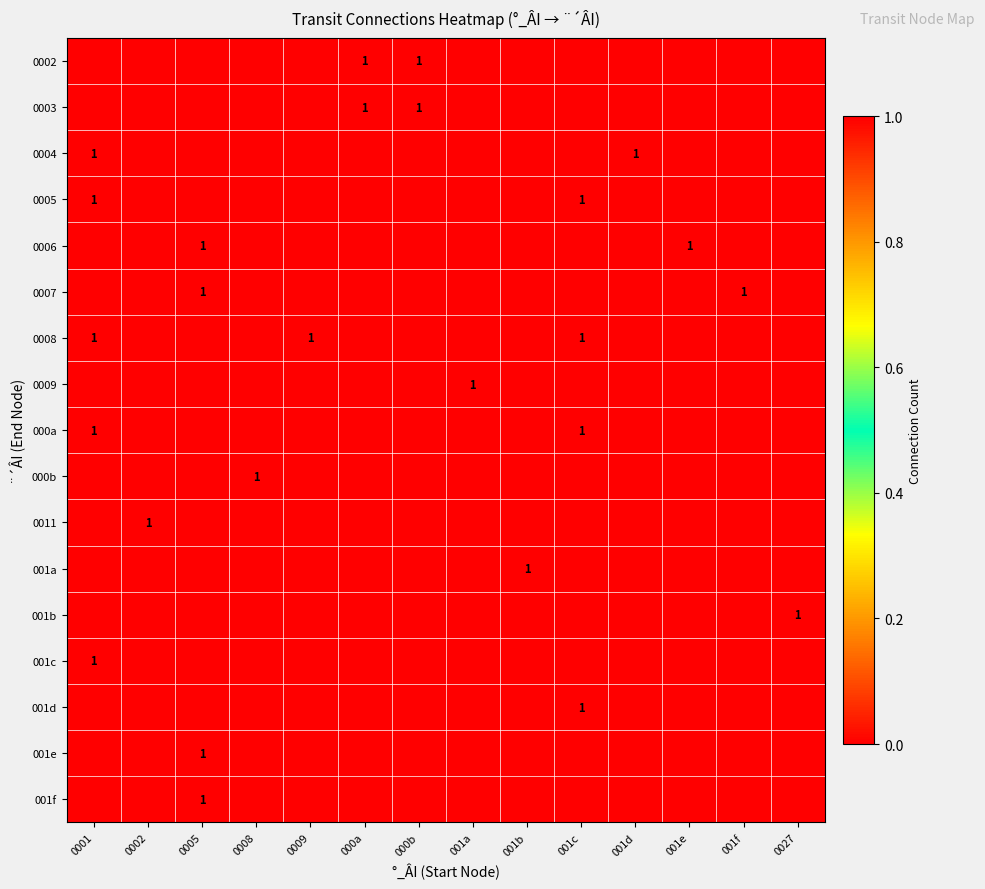

The 0008 series shows 2 at 0001. True or false?

False